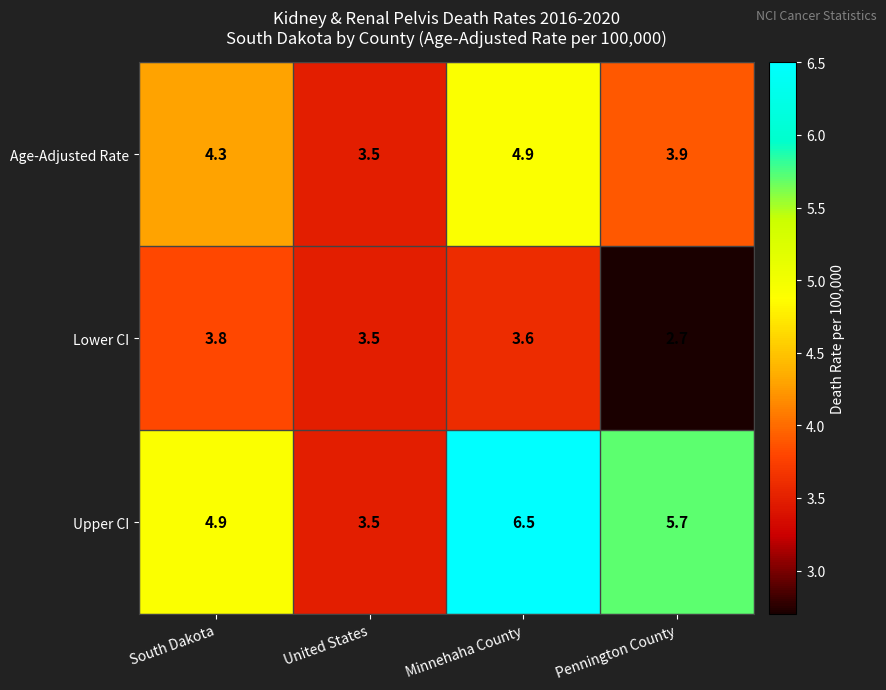

How many data points in Age-Adjusted Rate are above 4?

2